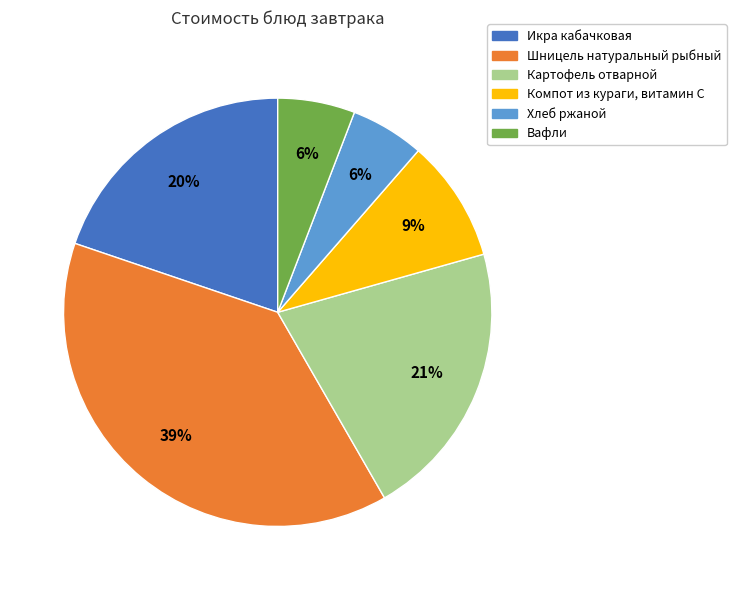

Is there a majority slice in this chart?

No